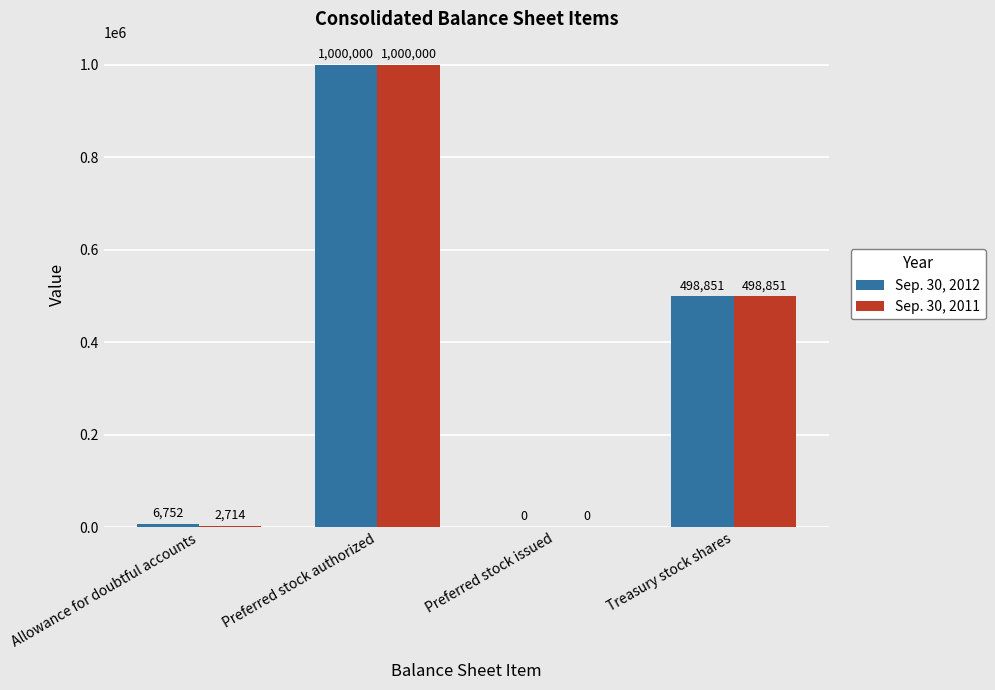

The Sep. 30, 2011 series shows 410965 at Preferred stock issued. True or false?

False